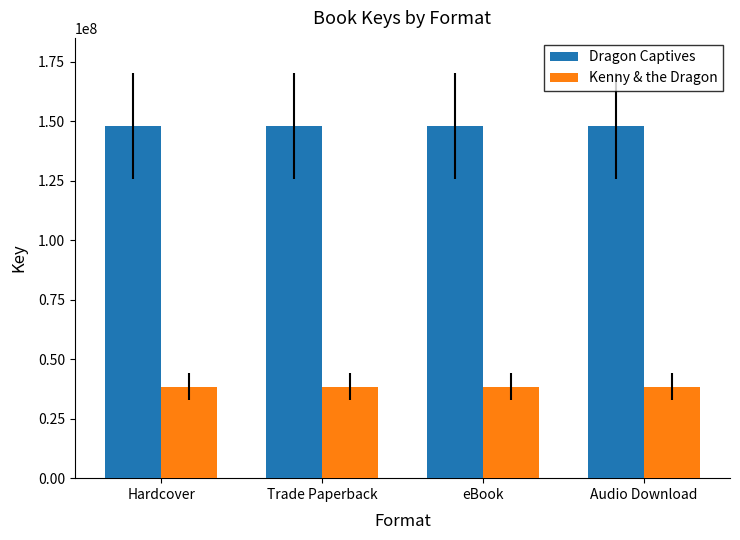

List the series in order of their overall mean, lowest first.

Kenny & the Dragon, Dragon Captives